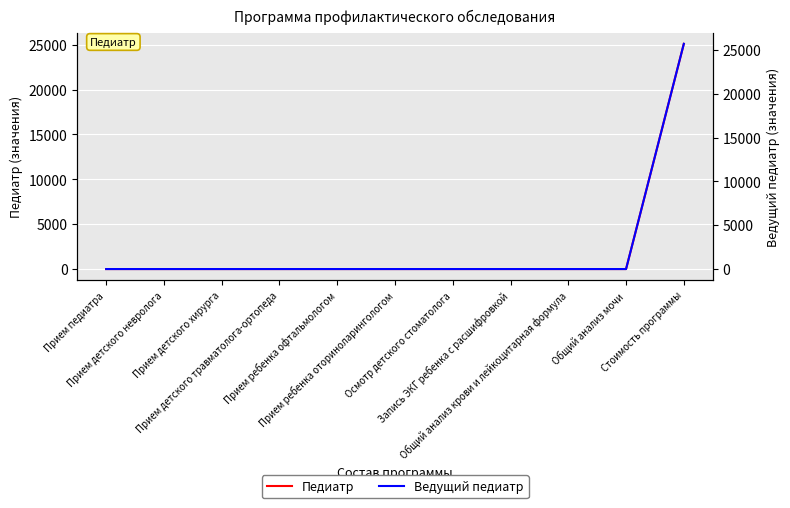

What value does the Ведущий педиатр series have at Стоимость программы?

25700